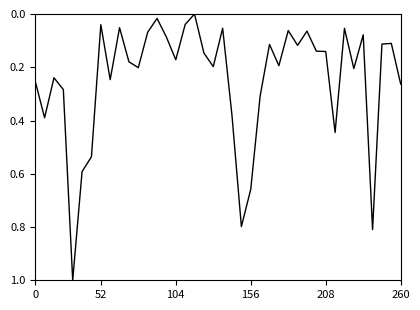

What is the maximum value shown in the chart?

1.0